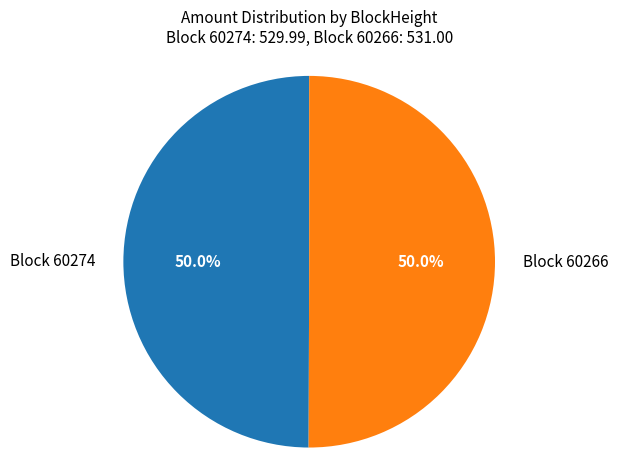

Combined, do Block 60274 and Block 60266 account for over 50%?

Yes